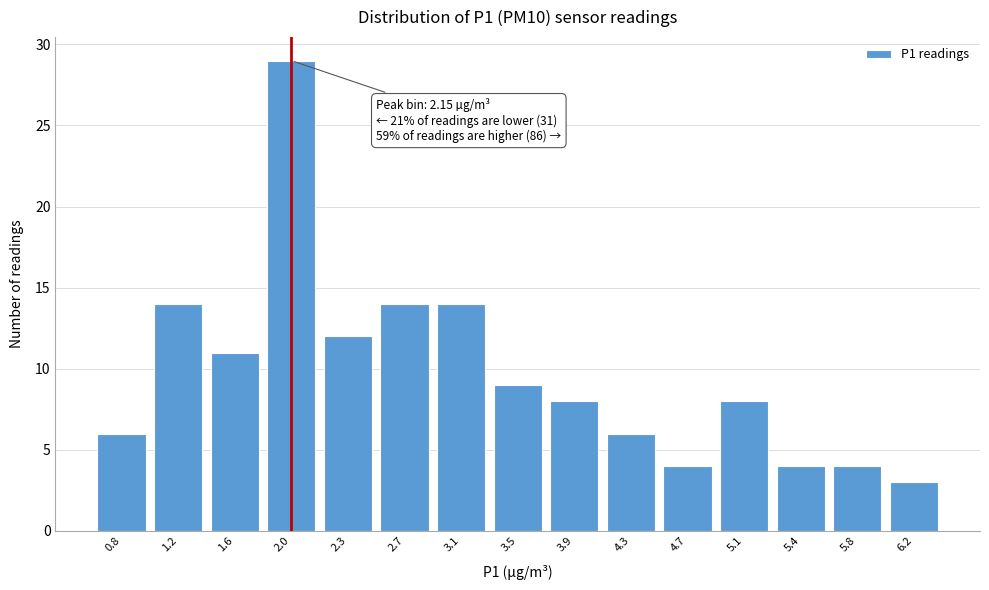

Reading left to right, what are all the values shown in this chart?

6	14	11	29	12	14	14	9	8	6	4	8	4	4	3